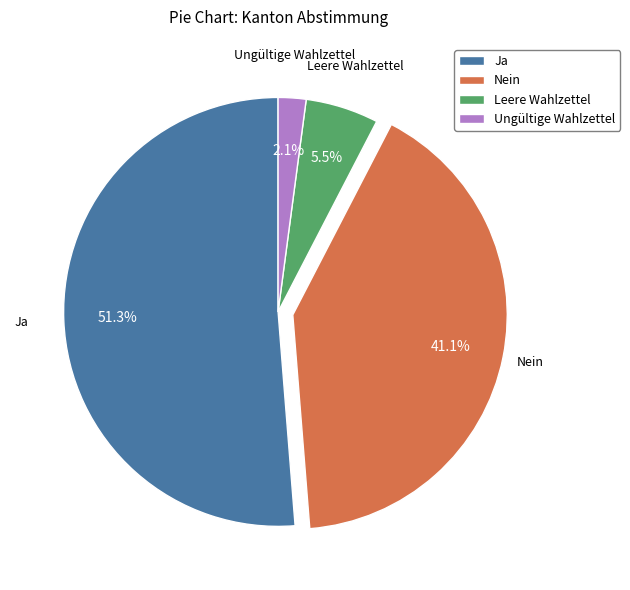

To the nearest percent, what is the average slice percentage?

25%